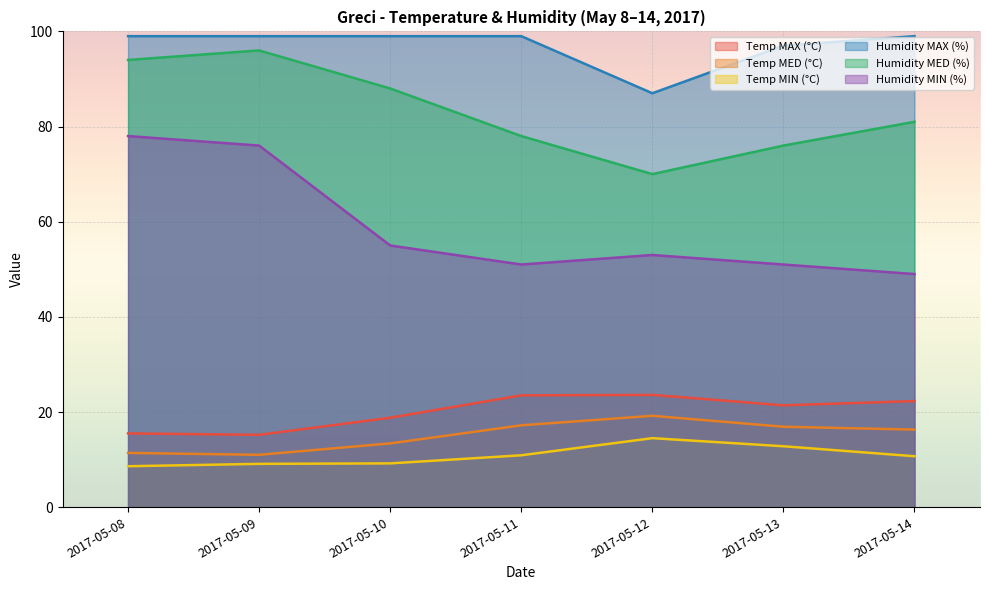

What is the value of the Temp MED (°C) point at the 1st from the left?

11.4